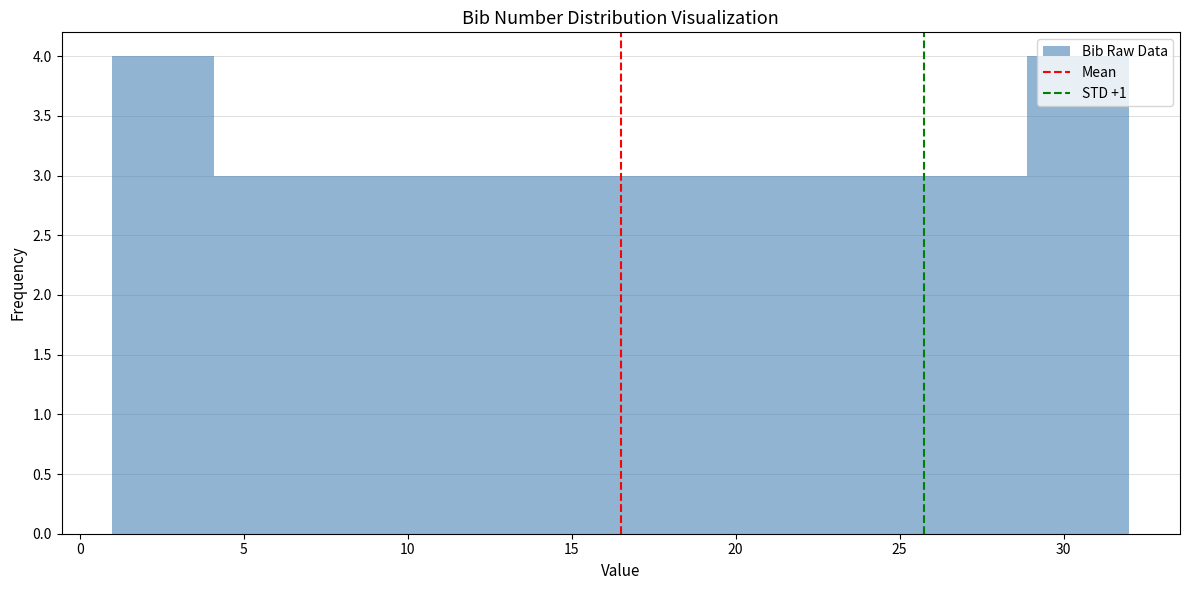

Reading left to right, transcribe this chart: for each bar, give the range it covers on the x-axis and its height. Neither the bar edges nor the heights are printed on the chart, so give them approximately, as read against the axes.

1.0 to 4.1: 4
4.1 to 7.2: 3
7.2 to 10.3: 3
10.3 to 13.4: 3
13.4 to 16.5: 3
16.5 to 19.6: 3
19.6 to 22.7: 3
22.7 to 25.8: 3
25.8 to 28.9: 3
28.9 to 32.0: 4